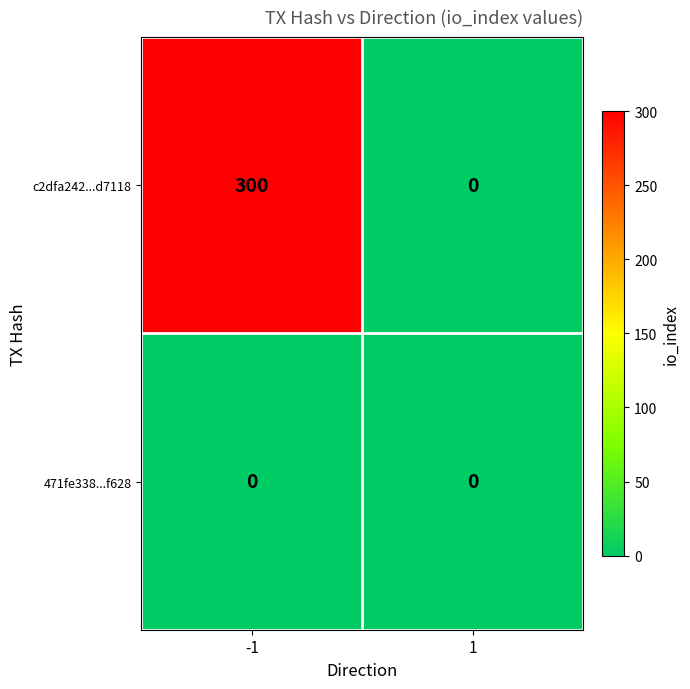

What is the difference between the c2dfa242...d7118 values at -1 and 1?

300